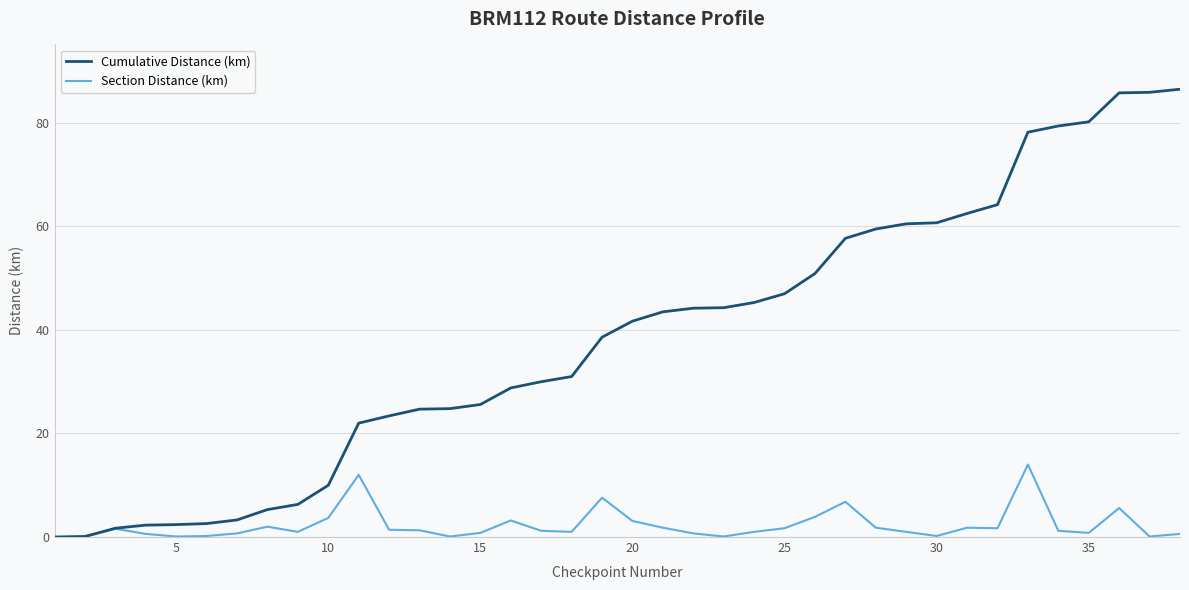

Which series has the widest spread of values?

Cumulative Distance (km)